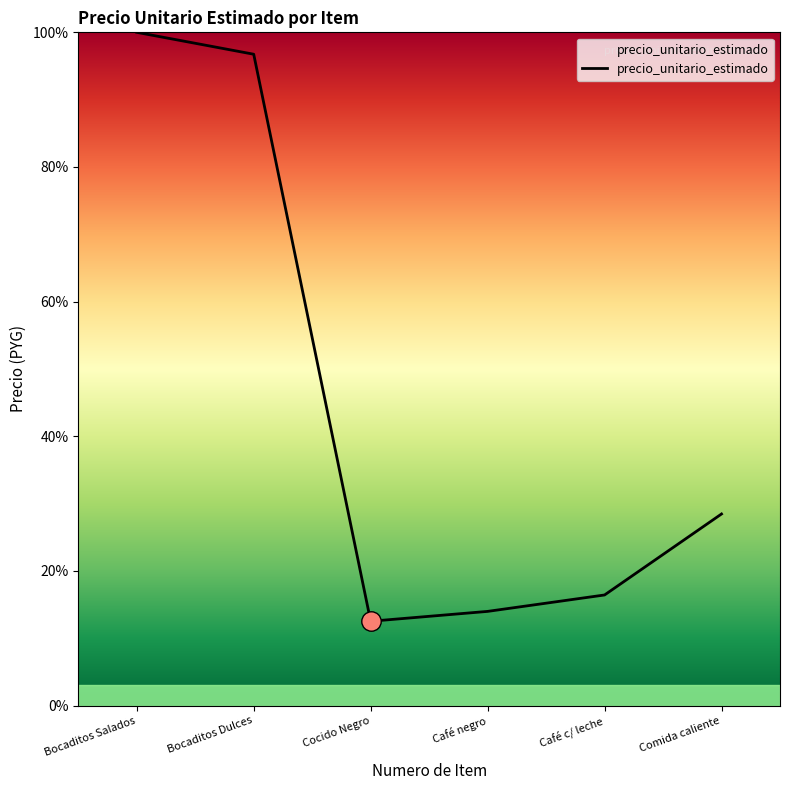

What position from the left is Café negro?

4